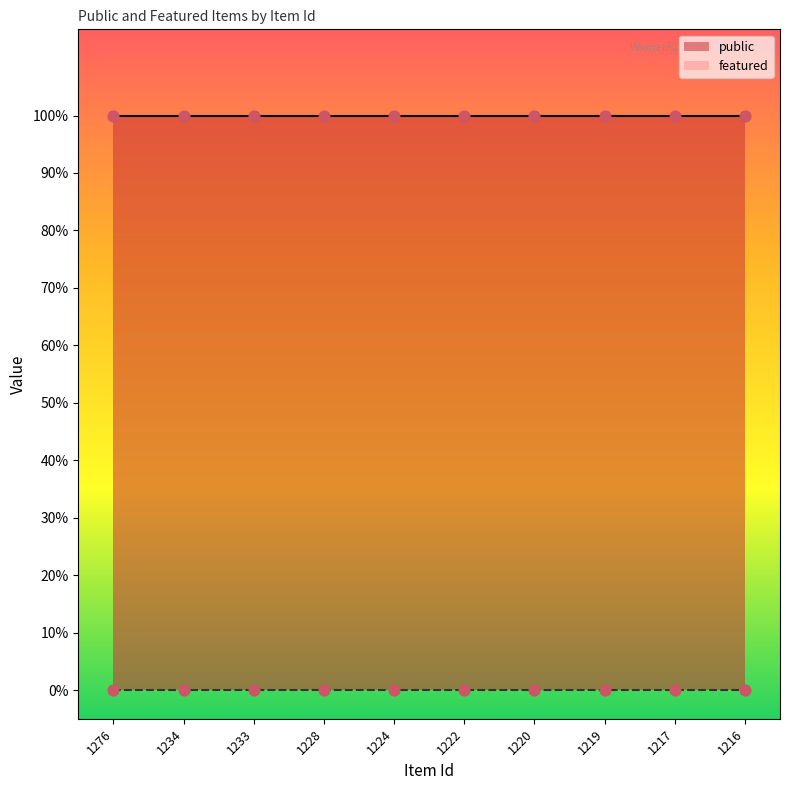

At which category is the sum across all series the highest?

1276